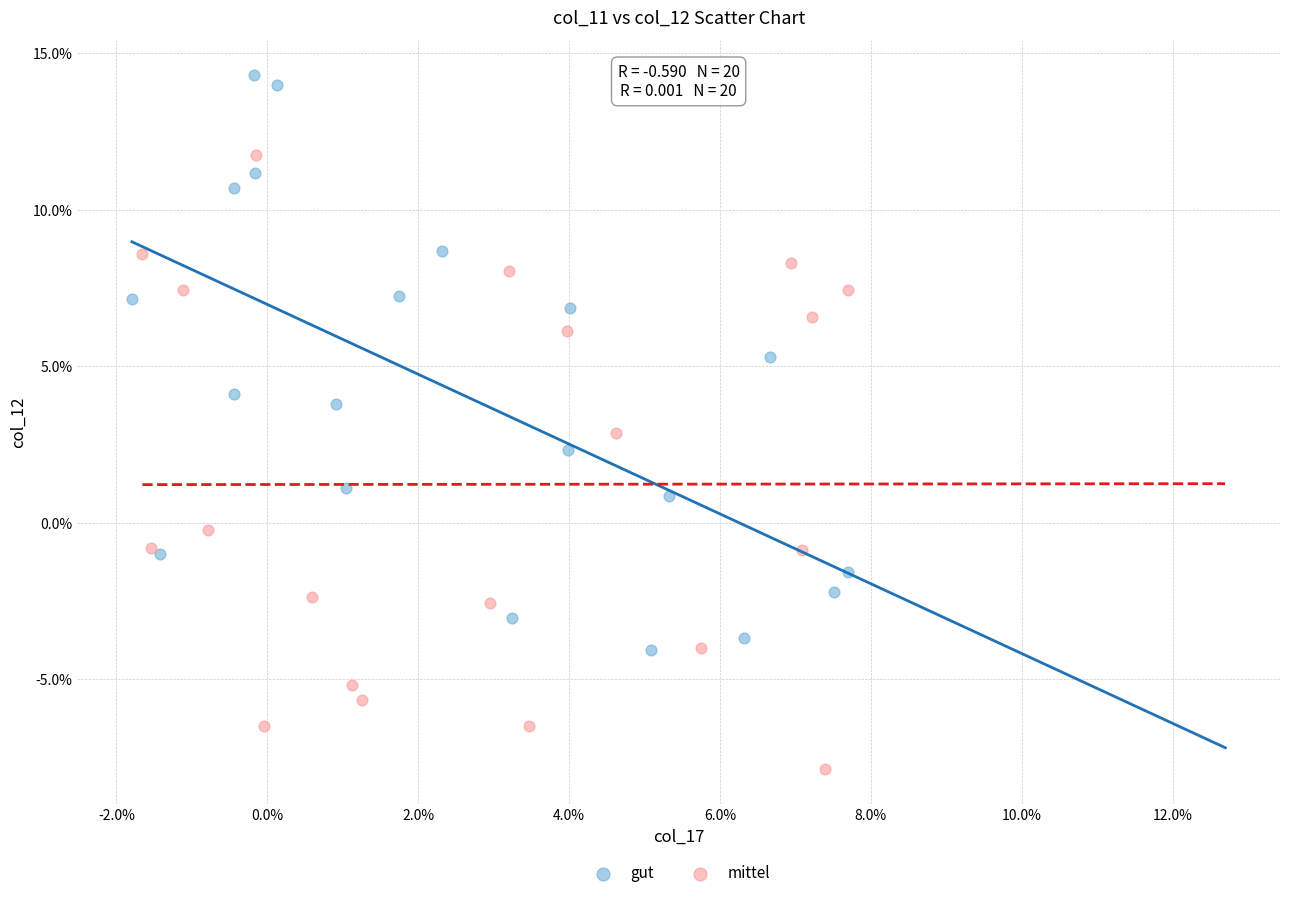

Which series reaches the minimum Y coordinate?

mittel